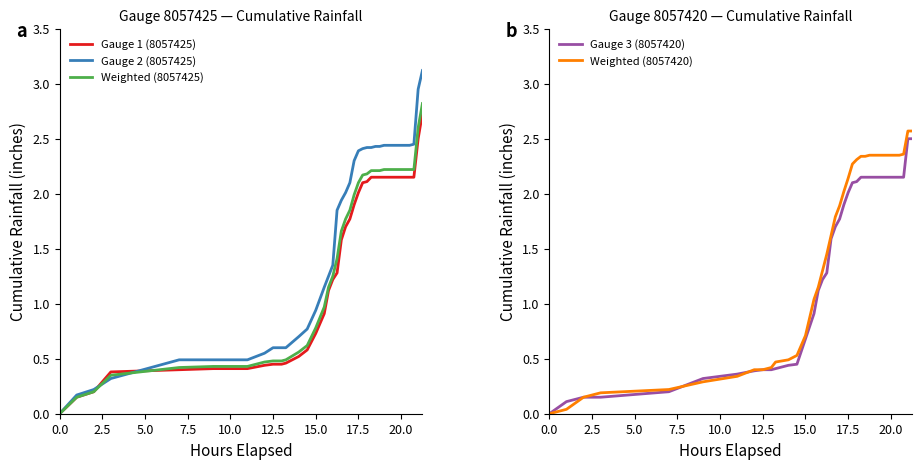

How many values in Gauge 3 (8057420) are above zero?

37